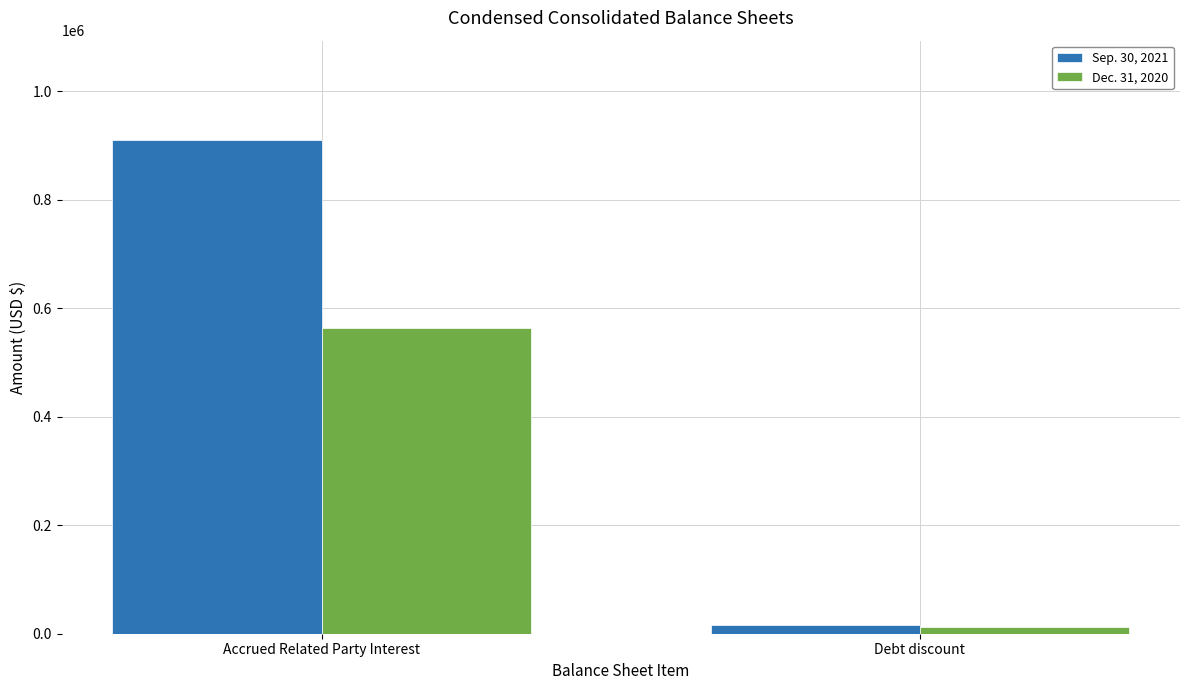

How many data points in Sep. 30, 2021 are less than 911062?

1